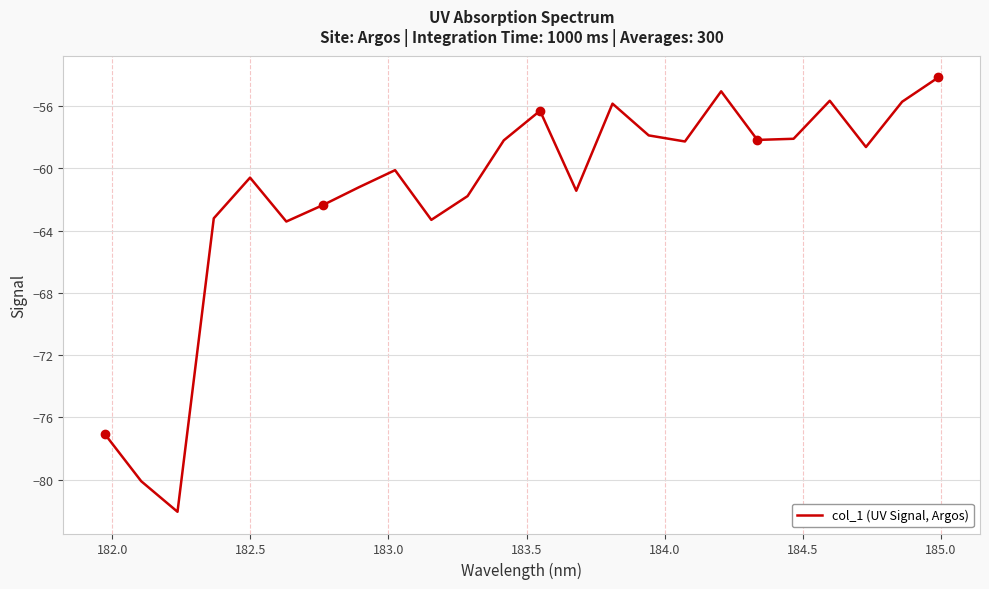

What is the greatest value displayed?

-54.2